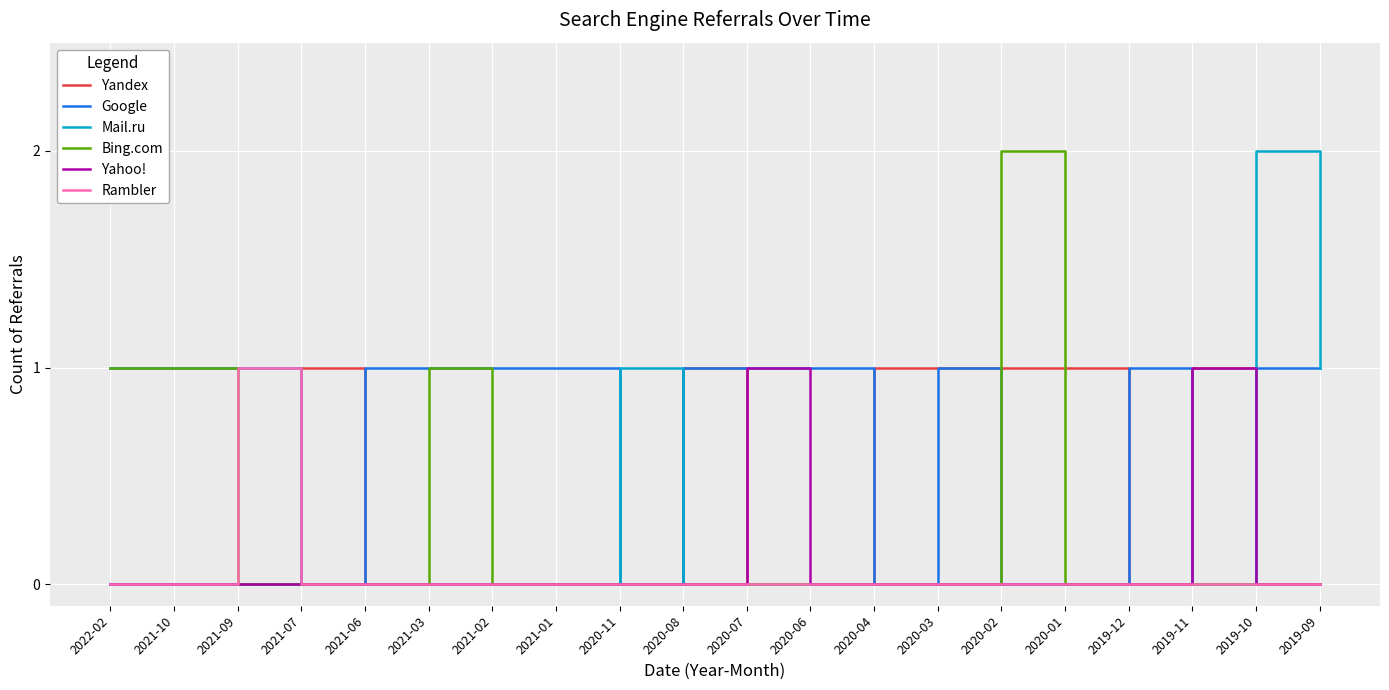

Reading left to right, what are all the values shown in this chart?

Yandex: 0	0	0	1	0	0	0	0	0	1	0	0	1	1	1	1	0	1	0	0
Google: 1	1	1	0	1	1	1	1	0	1	1	1	0	1	0	0	1	0	1	1
Mail.ru: 0	0	0	0	0	0	0	0	1	0	0	0	0	0	0	0	0	0	2	1
Bing.com: 1	1	0	0	0	1	0	0	0	0	0	0	0	0	2	0	0	0	0	0
Yahoo!: 0	0	0	0	0	0	0	0	0	0	1	0	0	0	0	0	0	1	0	0
Rambler: 0	0	1	0	0	0	0	0	0	0	0	0	0	0	0	0	0	0	0	0